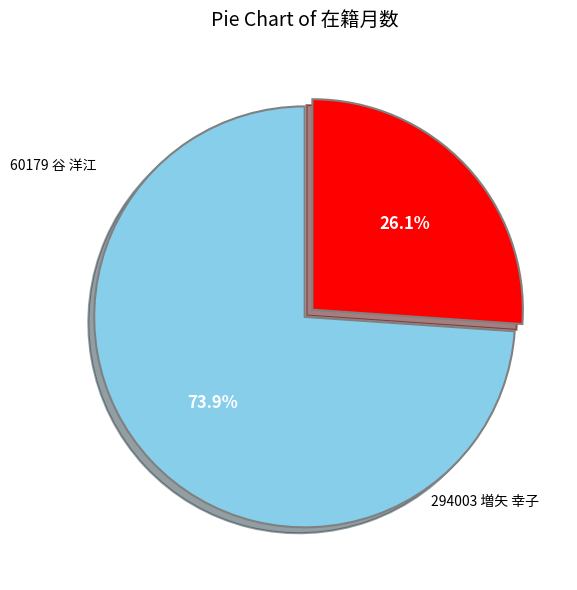

Is there any slice that represents more than half of the pie?

Yes